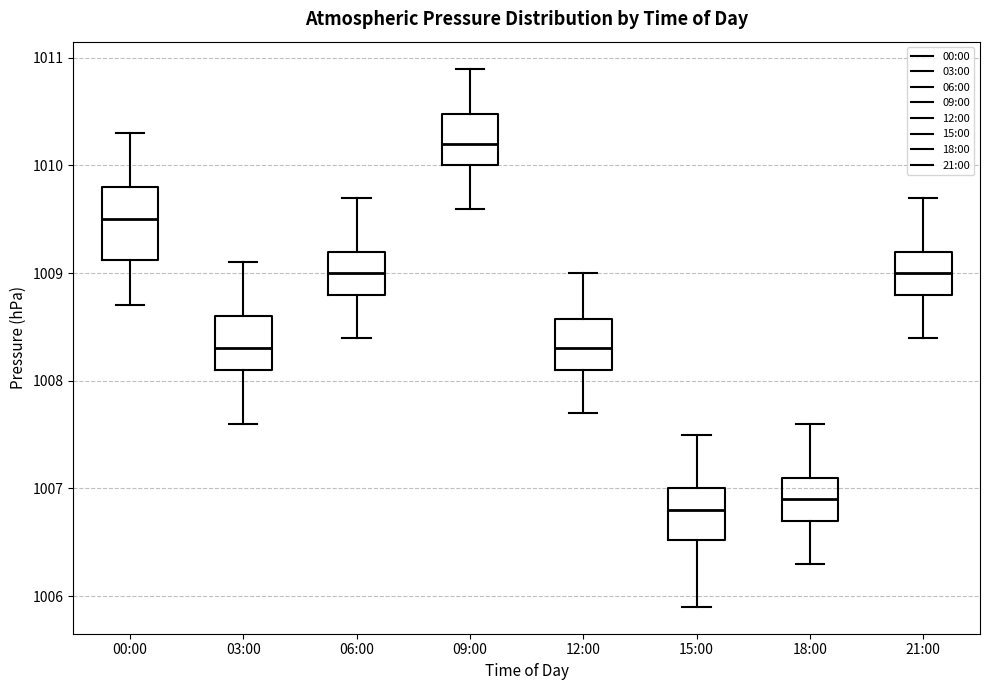

Which box's median line is the lowest?

15:00